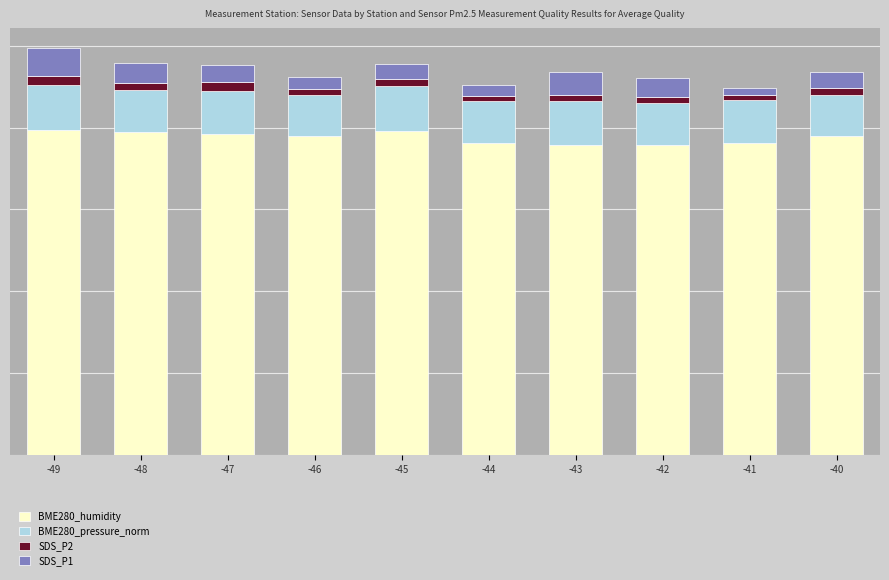

What are all the series names shown in the legend?

BME280_humidity, BME280_pressure_norm, SDS_P2, SDS_P1